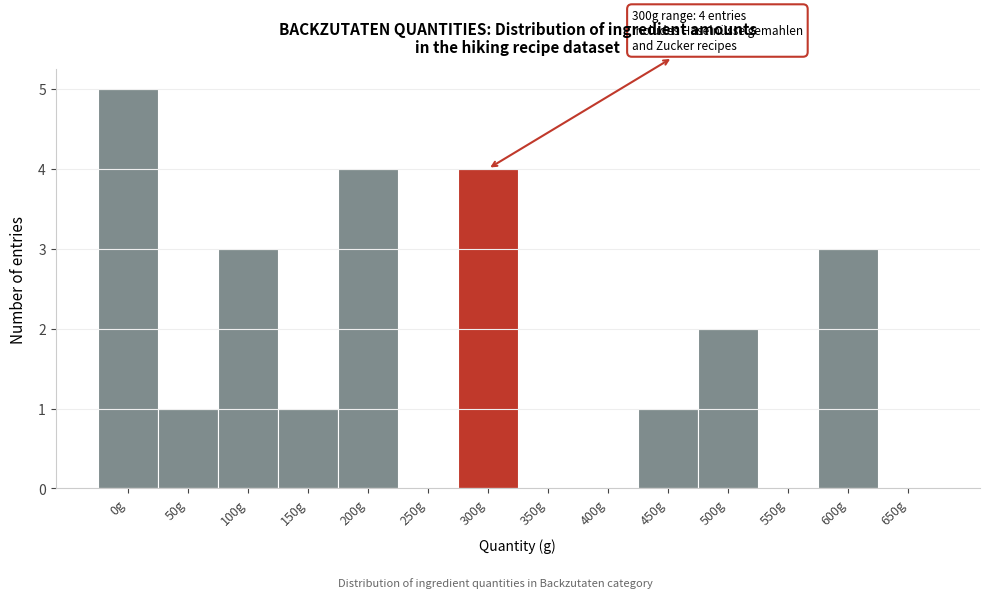

Reading right to left, extract all data points from this chart.

650g=0	600g=3	550g=0	500g=2	450g=1	400g=0	350g=0	300g=4	250g=0	200g=4	150g=1	100g=3	50g=1	0g=5